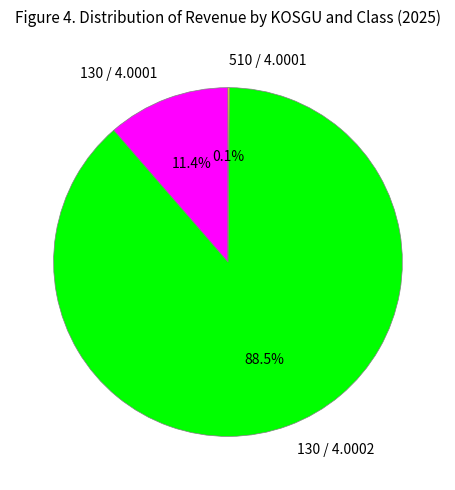

Which category has the biggest portion of the pie?

130 / 4.0002